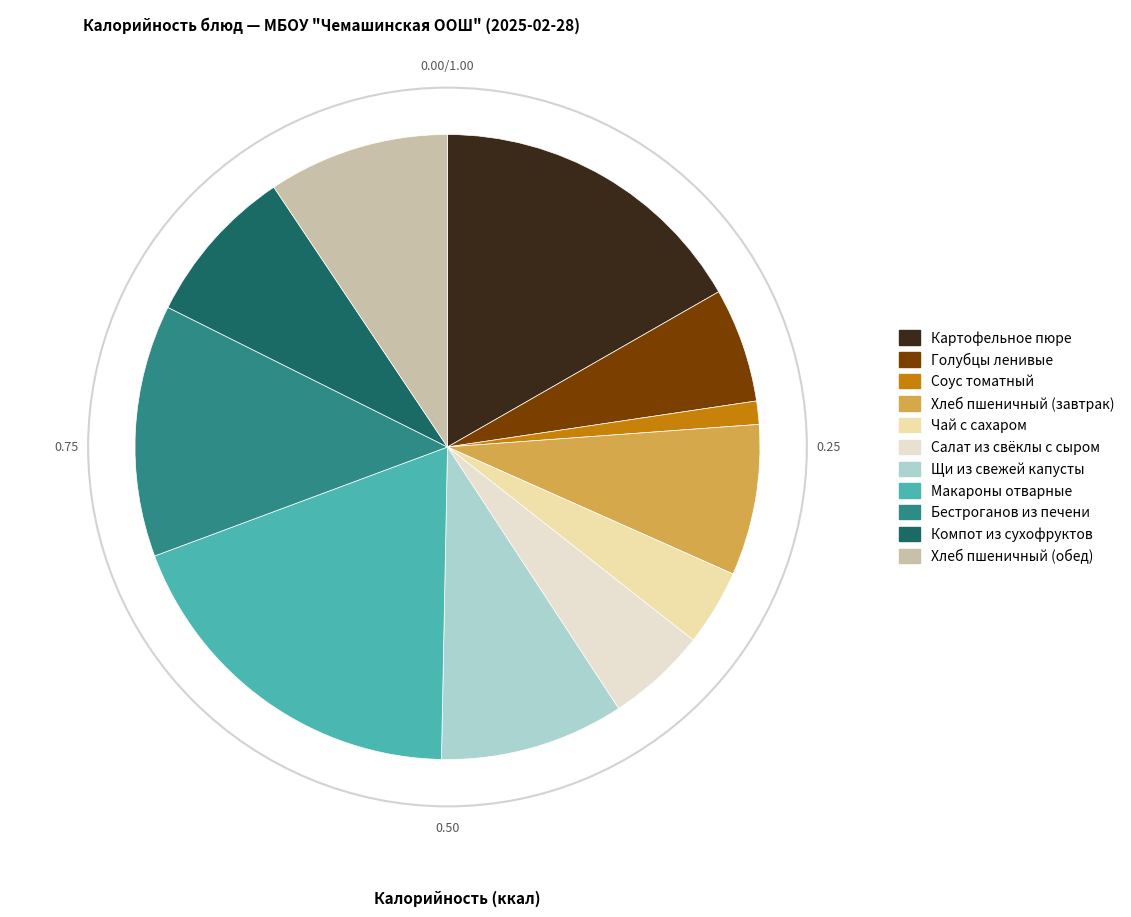

Is Салат из свёклы с сыром the majority of the pie?

No